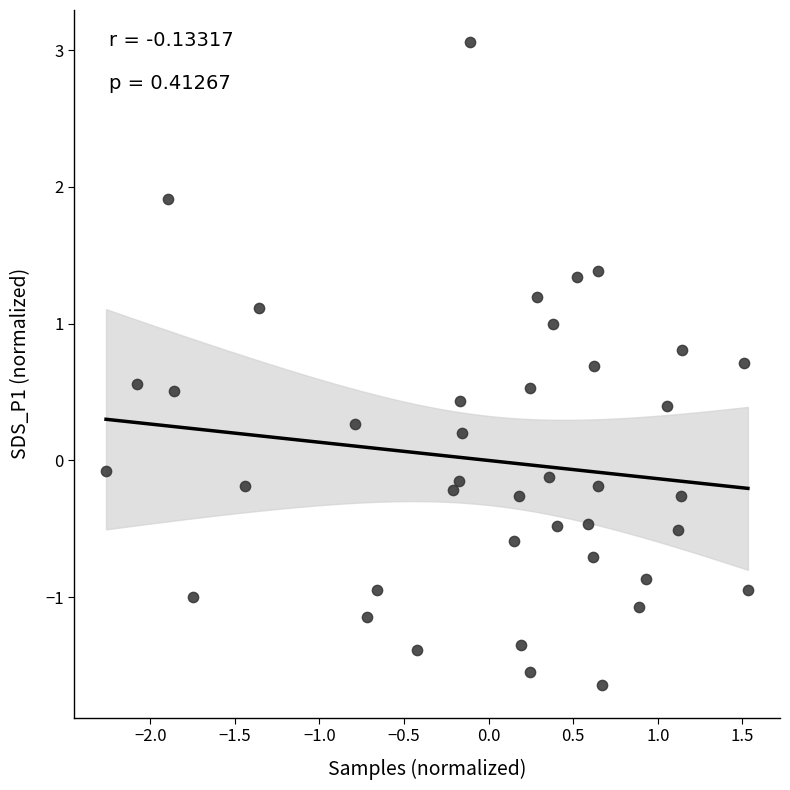

What is the range of X values (max minus min)?

3.8